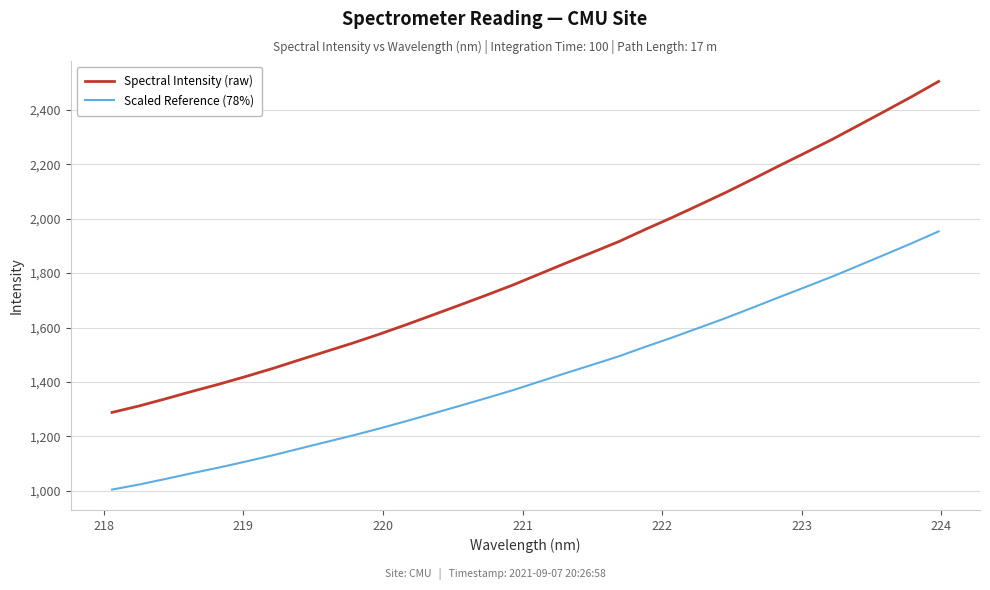

Which series has the largest range (max minus min)?

Spectral Intensity (raw)